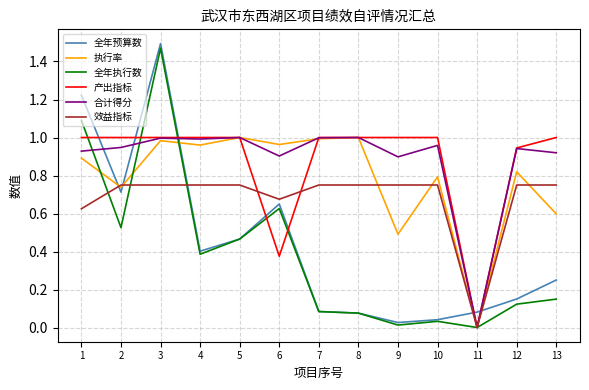

How many interior local valleys does the 执行率 series have?

5